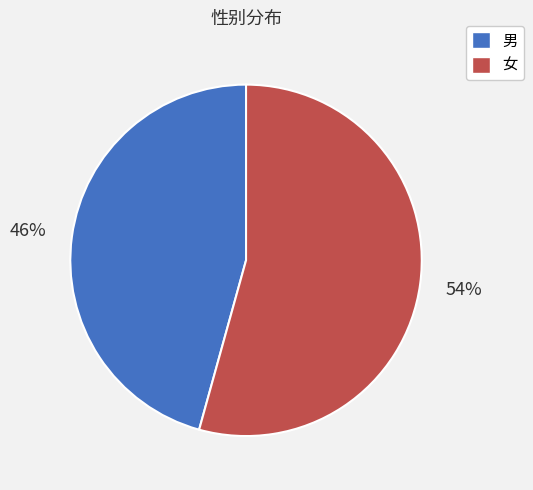

Combined, do 女 and 男 account for over 50%?

Yes